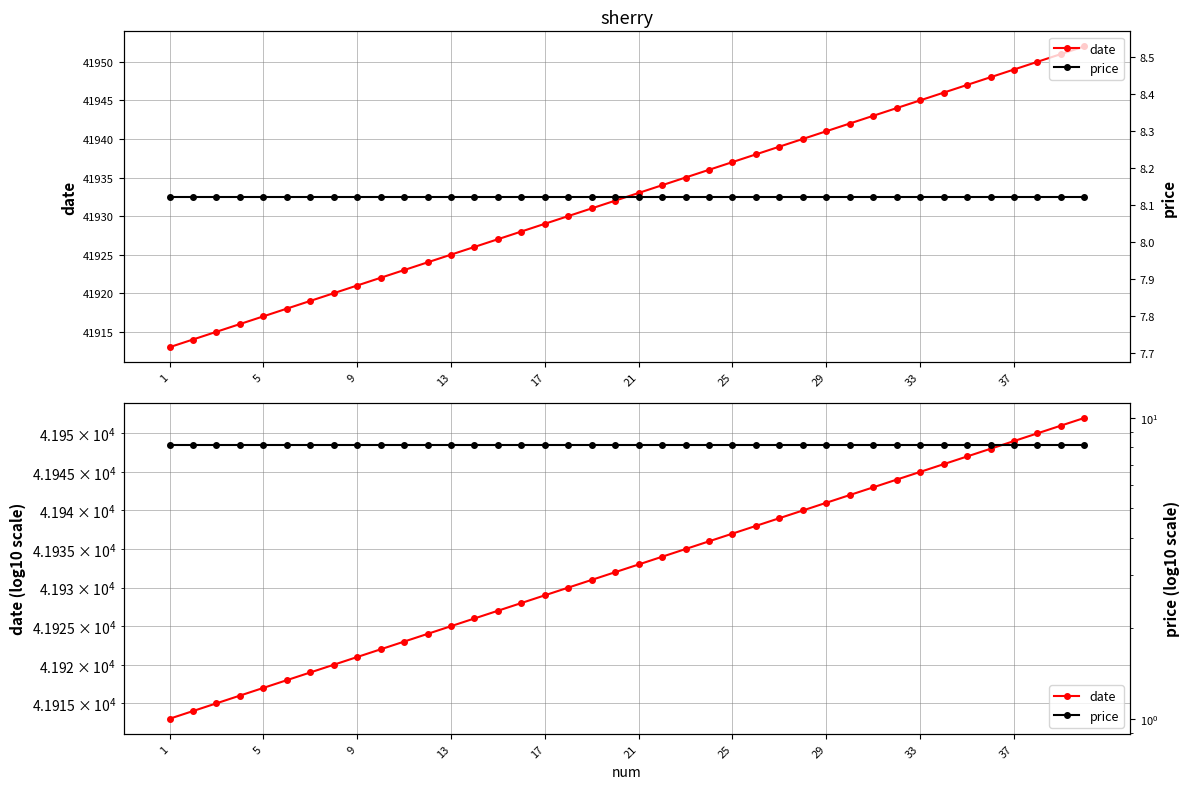

Does the chart display data point markers on the line(s)?

Yes